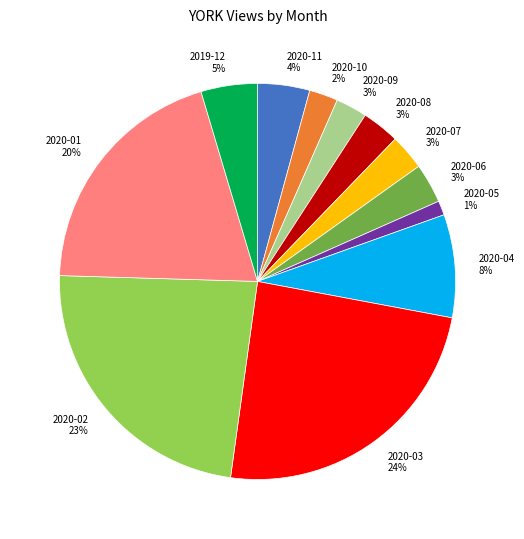

To the nearest percent, what percentage of the pie is 2020-10?

2%